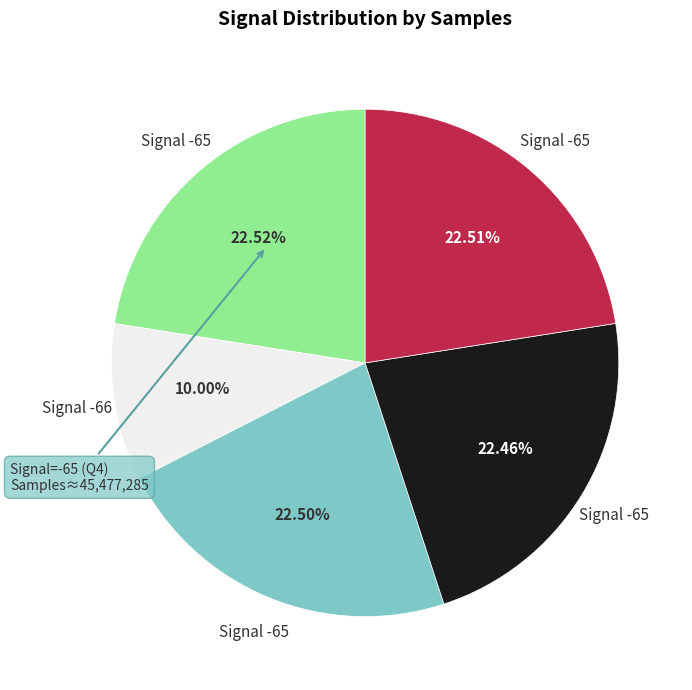

Is there any slice that represents more than half of the pie?

No